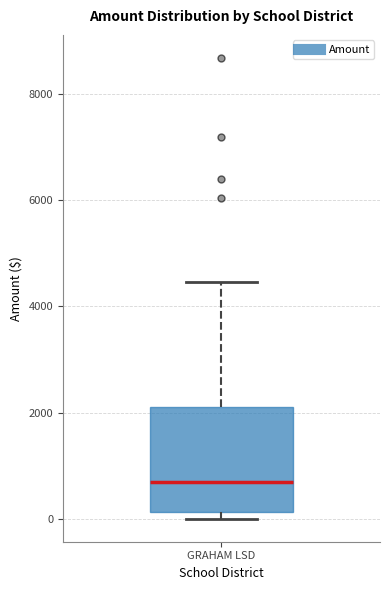

Transcribe this box plot: give where the median line is, the range the box spans, and where the two whiskers end, as read against the y-axis. The values are not printed on the chart, so give them approximately, as read against the axis.

median 600, box 200 to 2000, whiskers 0 to 4400